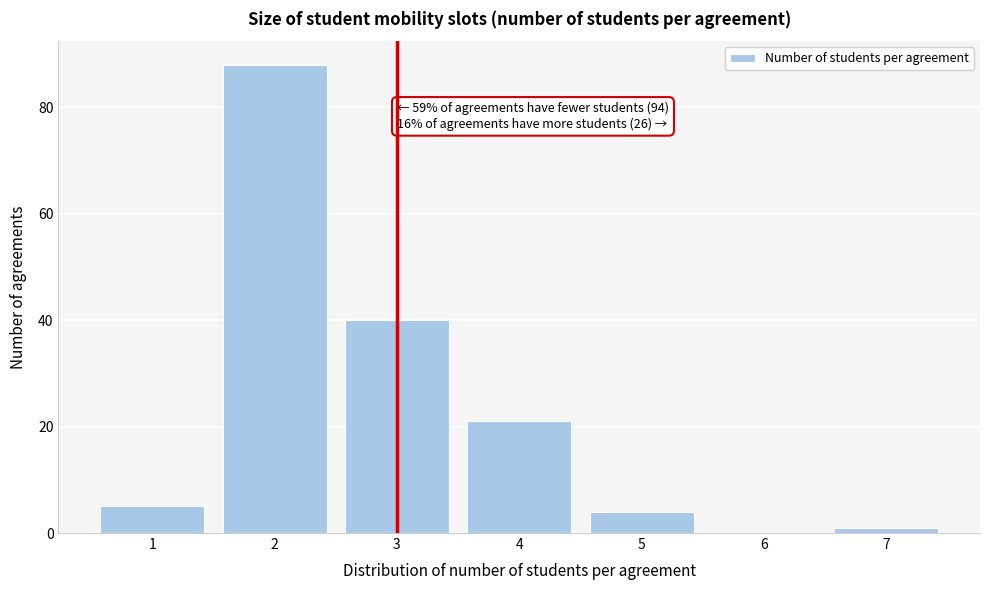

Over which range of the x-axis is the bar tallest?

1.5 to 2.5